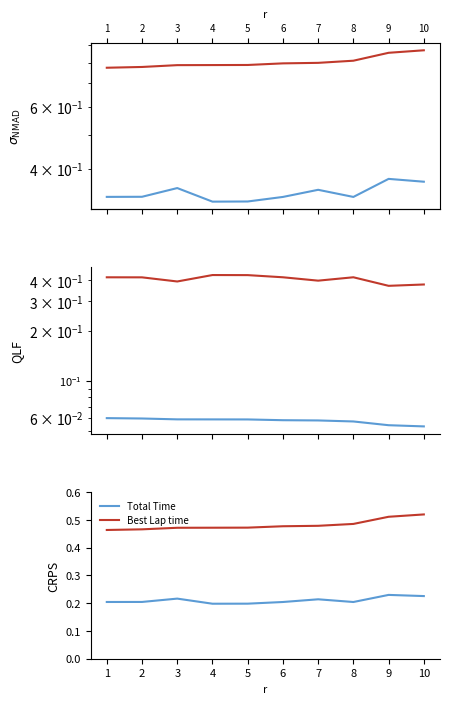

What is the lowest value of the Total Time series?

0.2